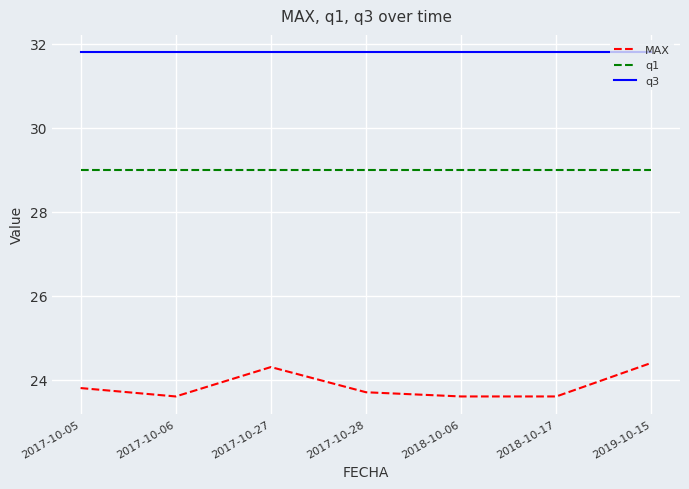

Reading left to right, what are all the values shown in this chart?

MAX: 23.8	23.6	24.3	23.7	23.6	23.6	24.4
q1: 29.0	29.0	29.0	29.0	29.0	29.0	29.0
q3: 31.8	31.8	31.8	31.8	31.8	31.8	31.8